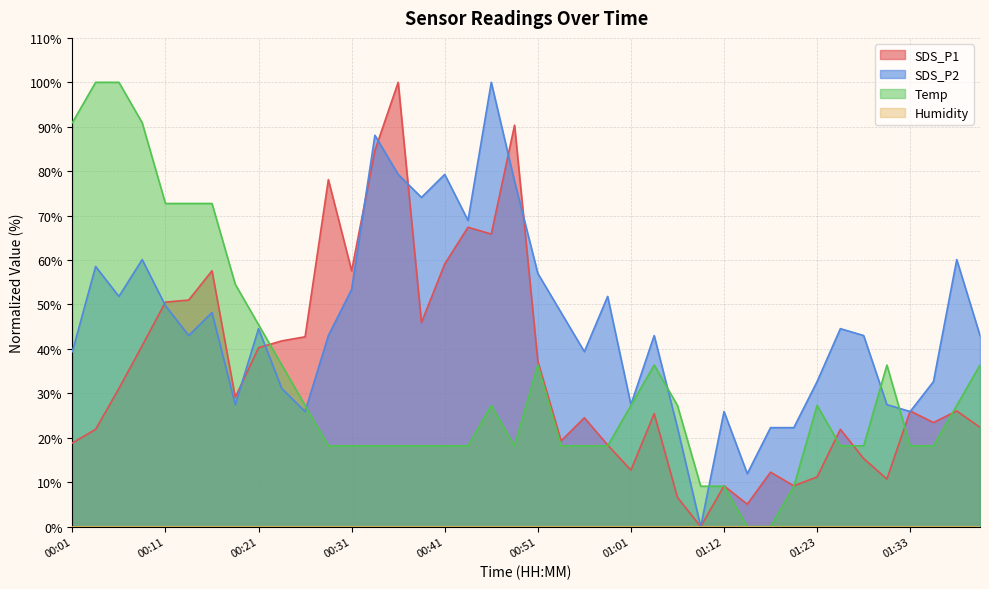

The SDS_P2 series shows 82.3 at 00:53. True or false?

False